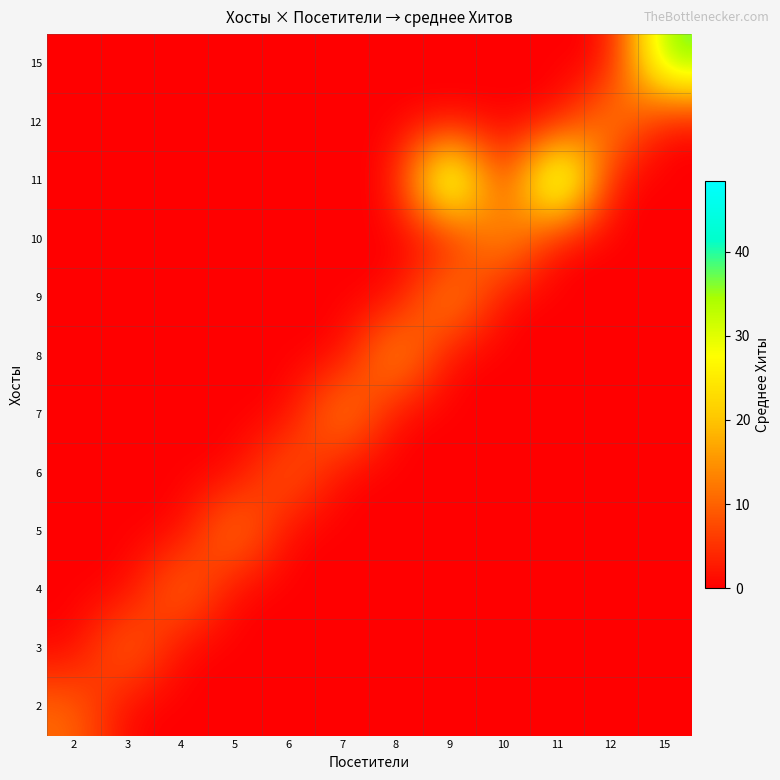

Reading right to left, what are all the values shown in this chart?

2: 15=0.0	12=0.0	11=0.0	10=0.0	9=0.0	8=0.0	7=0.0	6=0.0	5=0.0	4=0.0	3=0.0	2=11.0
3: 15=0.0	12=0.0	11=0.0	10=0.0	9=0.0	8=0.0	7=0.0	6=0.0	5=0.0	4=0.0	3=13.0	2=0.0
4: 15=0.0	12=0.0	11=0.0	10=0.0	9=0.0	8=0.0	7=0.0	6=0.0	5=0.0	4=13.6	3=0.0	2=0.0
5: 15=0.0	12=0.0	11=0.0	10=0.0	9=0.0	8=0.0	7=0.0	6=0.0	5=15.2	4=0.0	3=0.0	2=0.0
6: 15=0.0	12=0.0	11=0.0	10=0.0	9=0.0	8=0.0	7=0.0	6=11.7	5=0.0	4=0.0	3=0.0	2=0.0
7: 15=0.0	12=0.0	11=0.0	10=0.0	9=0.0	8=0.0	7=16.8	6=0.0	5=0.0	4=0.0	3=0.0	2=0.0
8: 15=0.0	12=0.0	11=0.0	10=0.0	9=0.0	8=18.7	7=0.0	6=0.0	5=0.0	4=0.0	3=0.0	2=0.0
9: 15=0.0	12=0.0	11=0.0	10=0.0	9=18.0	8=0.0	7=0.0	6=0.0	5=0.0	4=0.0	3=0.0	2=0.0
10: 15=0.0	12=0.0	11=0.0	10=18.7	9=0.0	8=0.0	7=0.0	6=0.0	5=0.0	4=0.0	3=0.0	2=0.0
11: 15=0.0	12=0.0	11=48.3	10=0.0	9=46.0	8=0.0	7=0.0	6=0.0	5=0.0	4=0.0	3=0.0	2=0.0
12: 15=0.0	12=17.0	11=0.0	10=0.0	9=0.0	8=0.0	7=0.0	6=0.0	5=0.0	4=0.0	3=0.0	2=0.0
15: 15=38.5	12=0.0	11=0.0	10=0.0	9=0.0	8=0.0	7=0.0	6=0.0	5=0.0	4=0.0	3=0.0	2=0.0